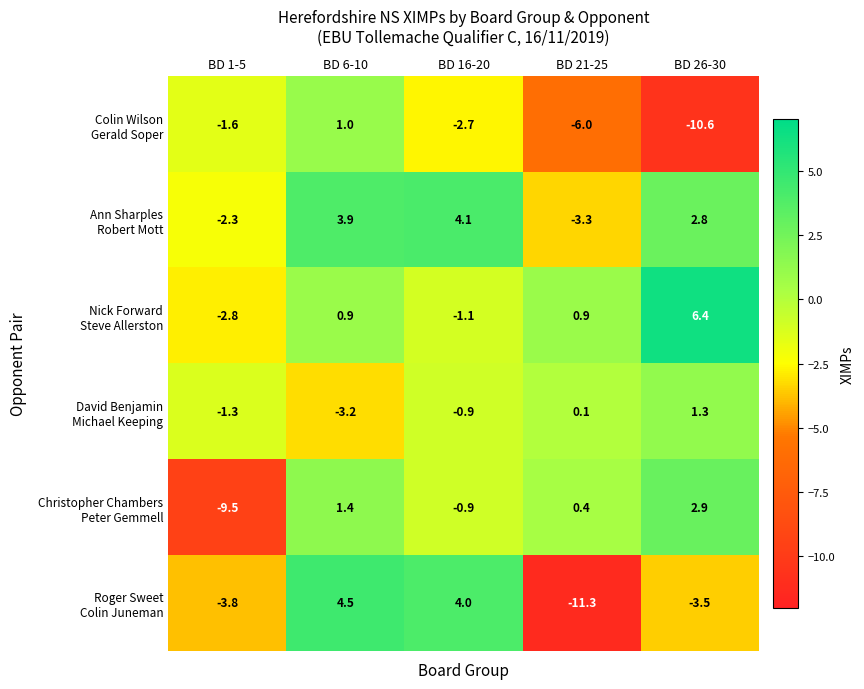

Which category has the highest value across all series?

BD 26-30